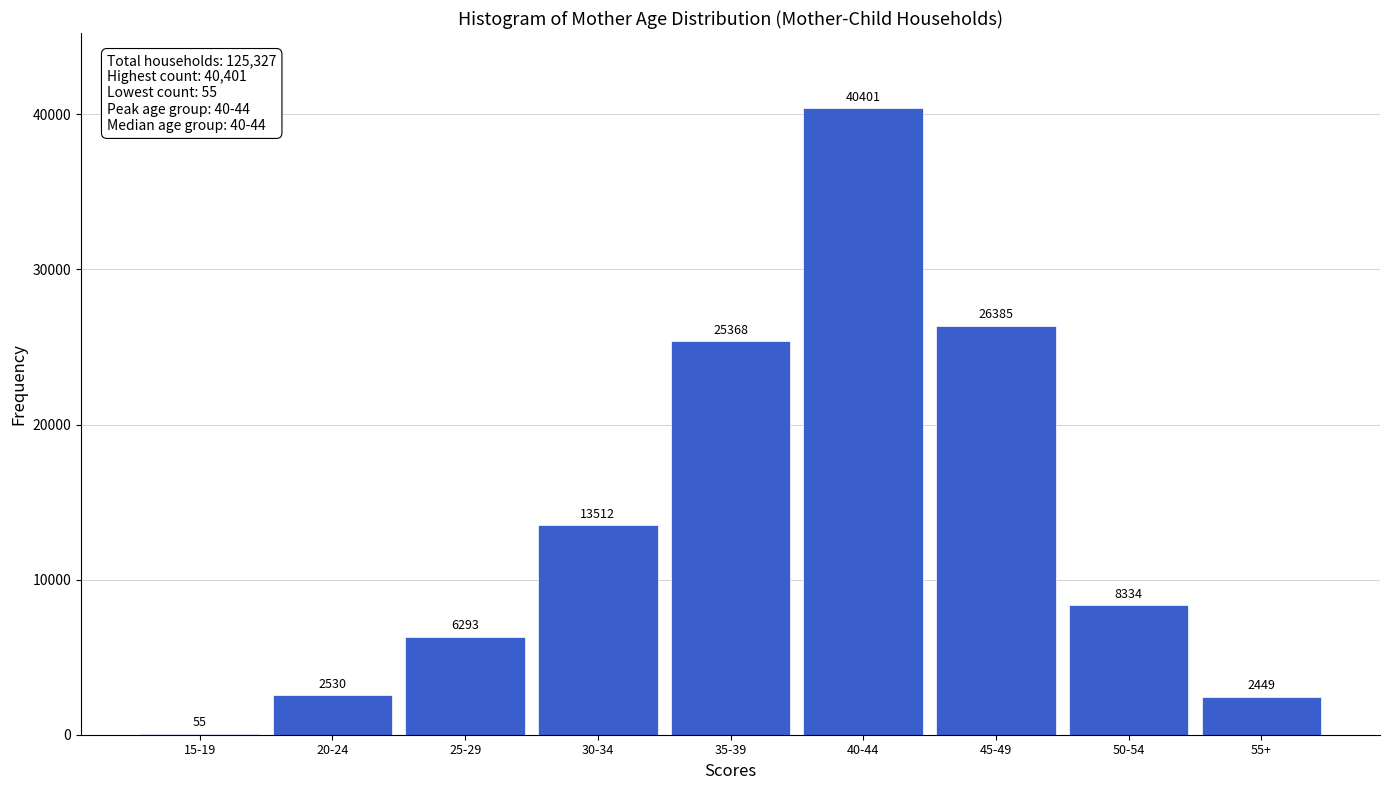

Reading left to right, transcribe all the data shown in this chart.

15-19=55	20-24=2530	25-29=6293	30-34=13512	35-39=25368	40-44=40401	45-49=26385	50-54=8334	55+=2449